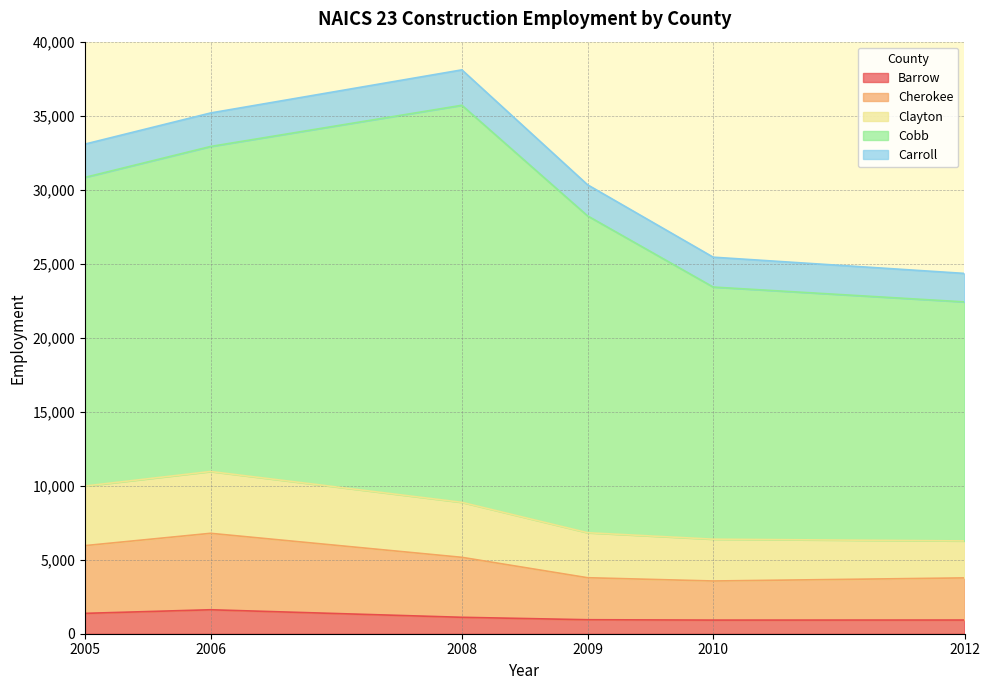

Is the value of Cherokee at 2012 greater than the value of Barrow at 2005?

Yes